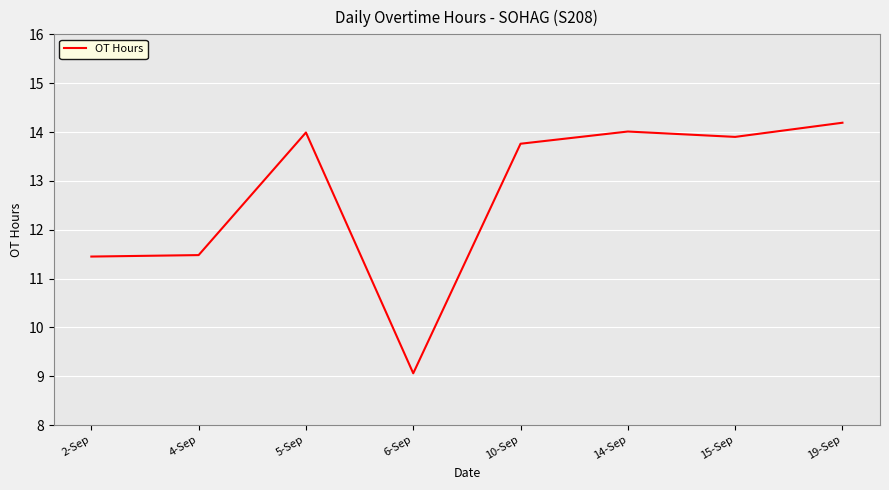

At which label does the data first exceed 13?

5-Sep